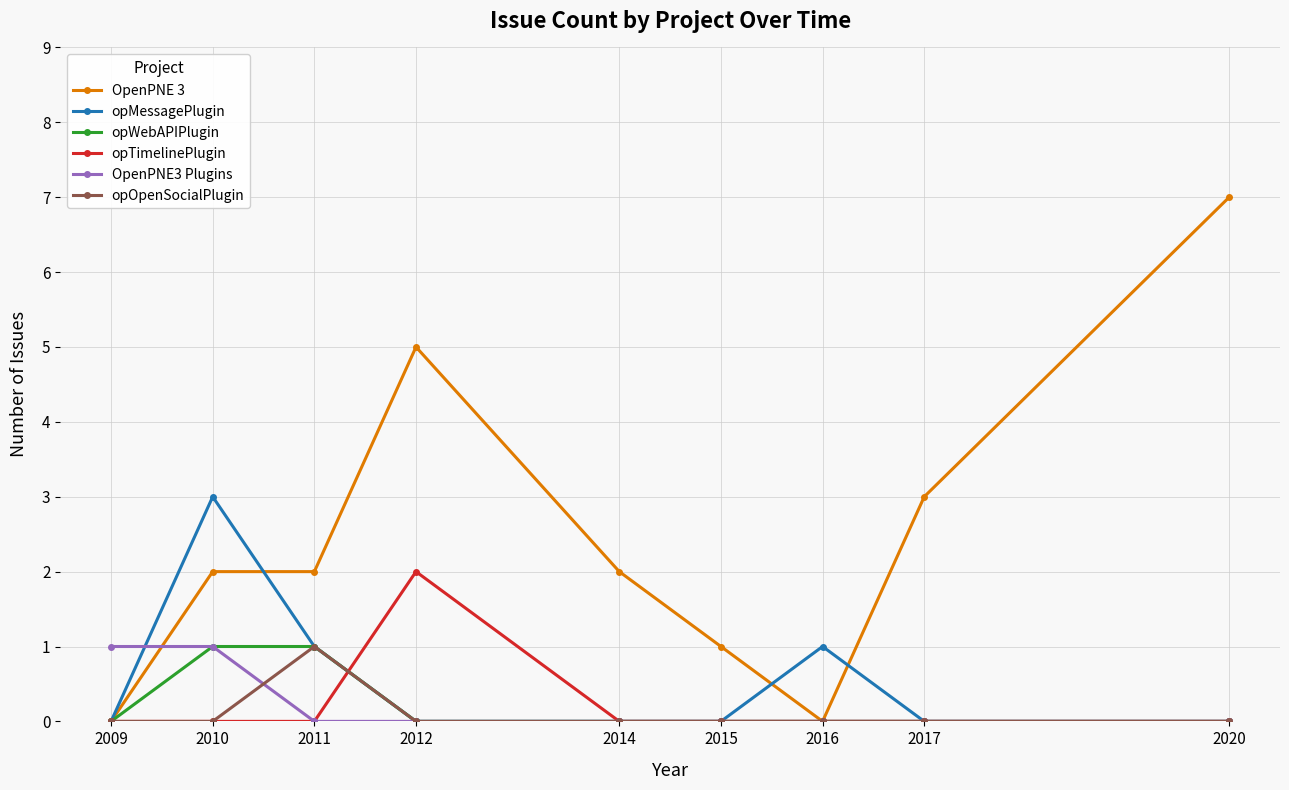

Reading left to right, extract all data points from this chart.

OpenPNE 3: 2009=0	2010=2	2011=2	2012=5	2014=2	2015=1	2016=0	2017=3	2020=7
opMessagePlugin: 2009=0	2010=3	2011=1	2012=0	2014=0	2015=0	2016=1	2017=0	2020=0
opWebAPIPlugin: 2009=0	2010=1	2011=1	2012=0	2014=0	2015=0	2016=0	2017=0	2020=0
opTimelinePlugin: 2009=0	2010=0	2011=0	2012=2	2014=0	2015=0	2016=0	2017=0	2020=0
OpenPNE3 Plugins: 2009=1	2010=1	2011=0	2012=0	2014=0	2015=0	2016=0	2017=0	2020=0
opOpenSocialPlugin: 2009=0	2010=0	2011=1	2012=0	2014=0	2015=0	2016=0	2017=0	2020=0